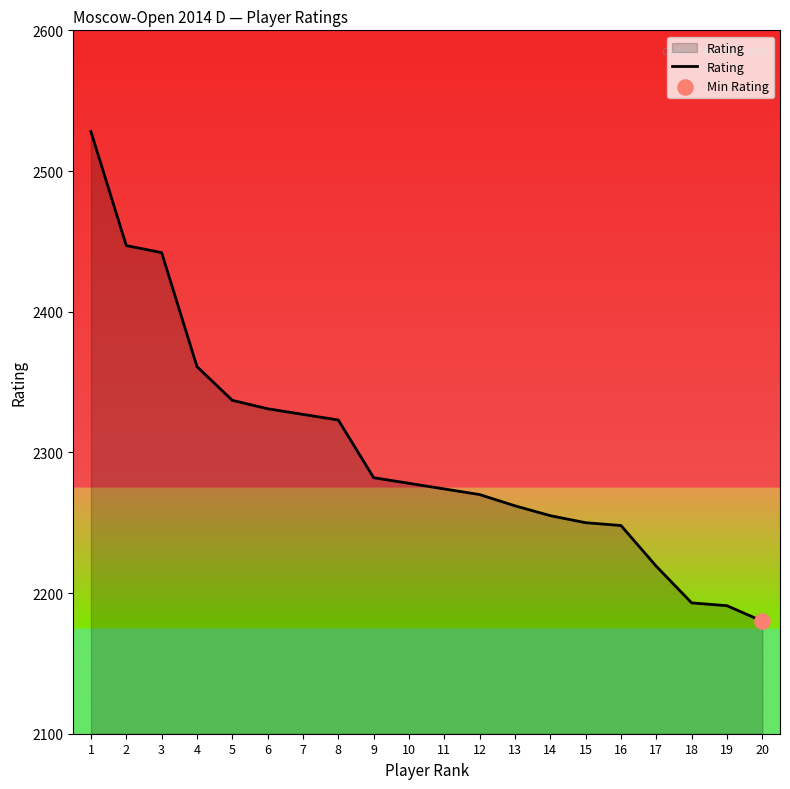

What is the change in value from 1 to 12?

-258